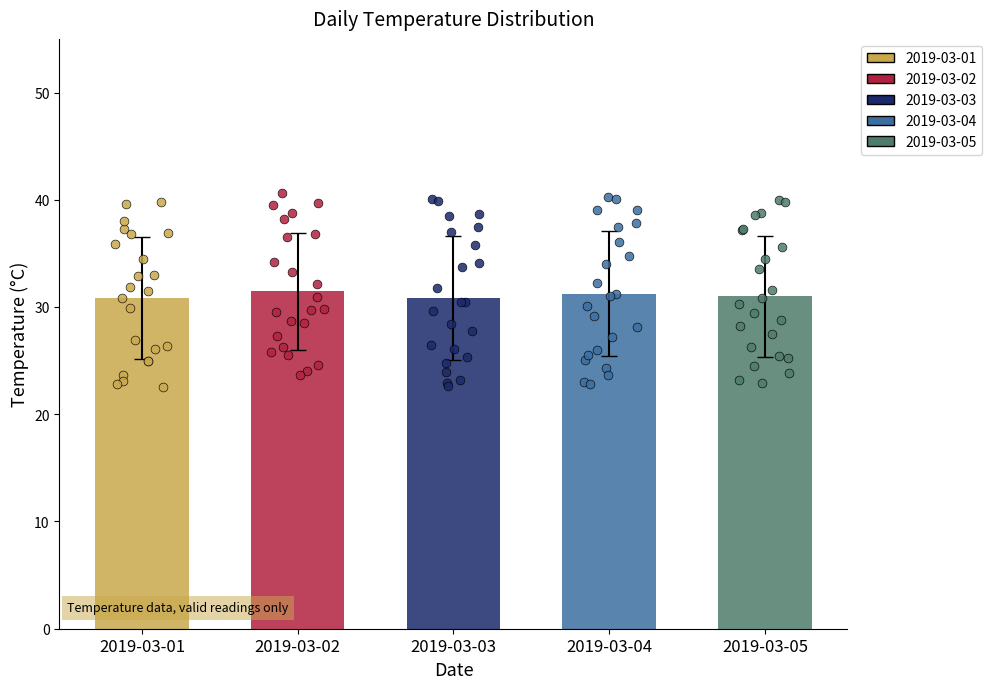

Is the value of 2019-03-04 at 11 greater than the value of 2019-03-01 at 11?

Yes